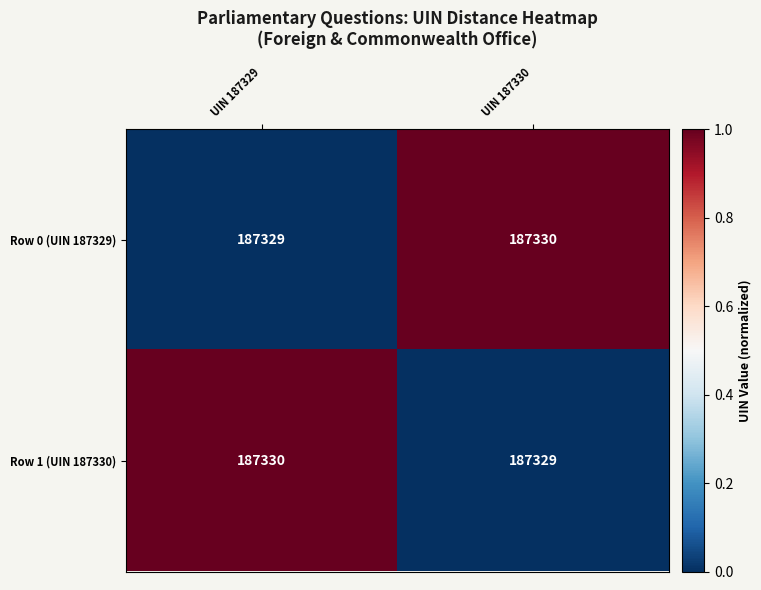

What is the sum of the Row 1 (UIN 187330) values at UIN 187330 and UIN 187329?

374659